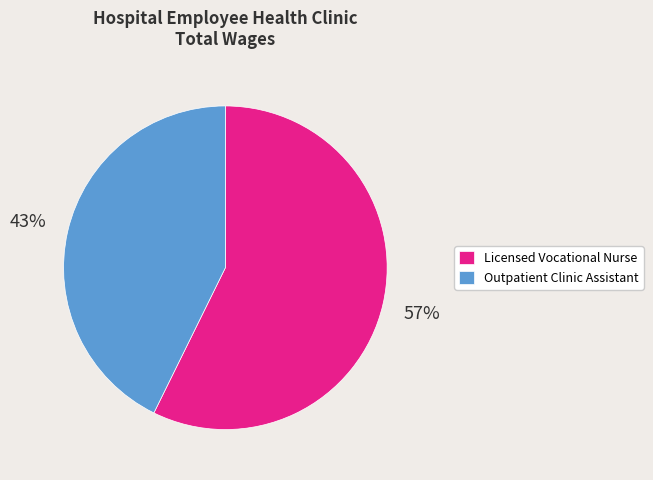

Between Licensed Vocational Nurse and Outpatient Clinic Assistant, which is larger?

Licensed Vocational Nurse